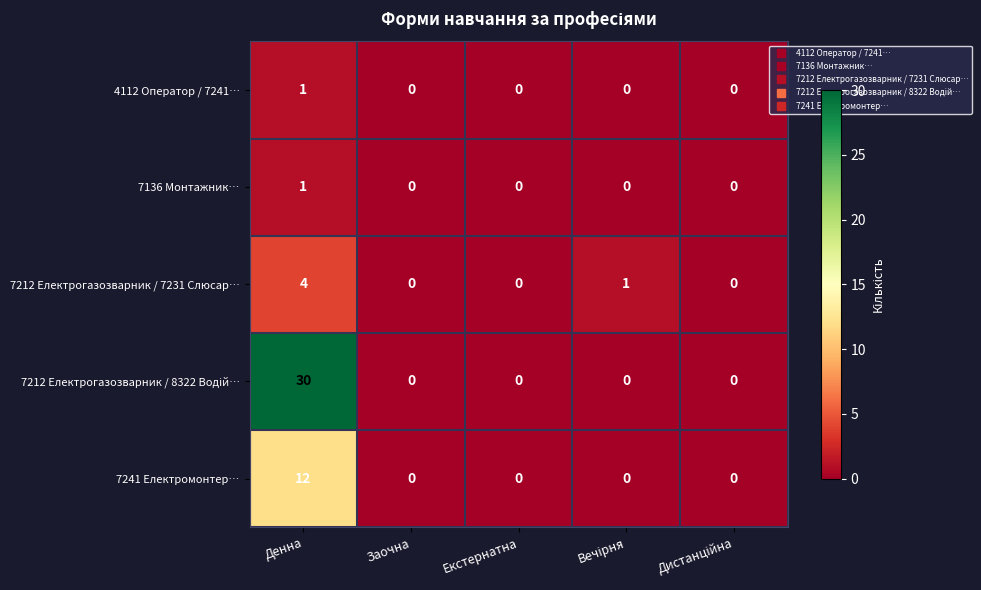

What is the difference between the highest and lowest values at Денна?

29